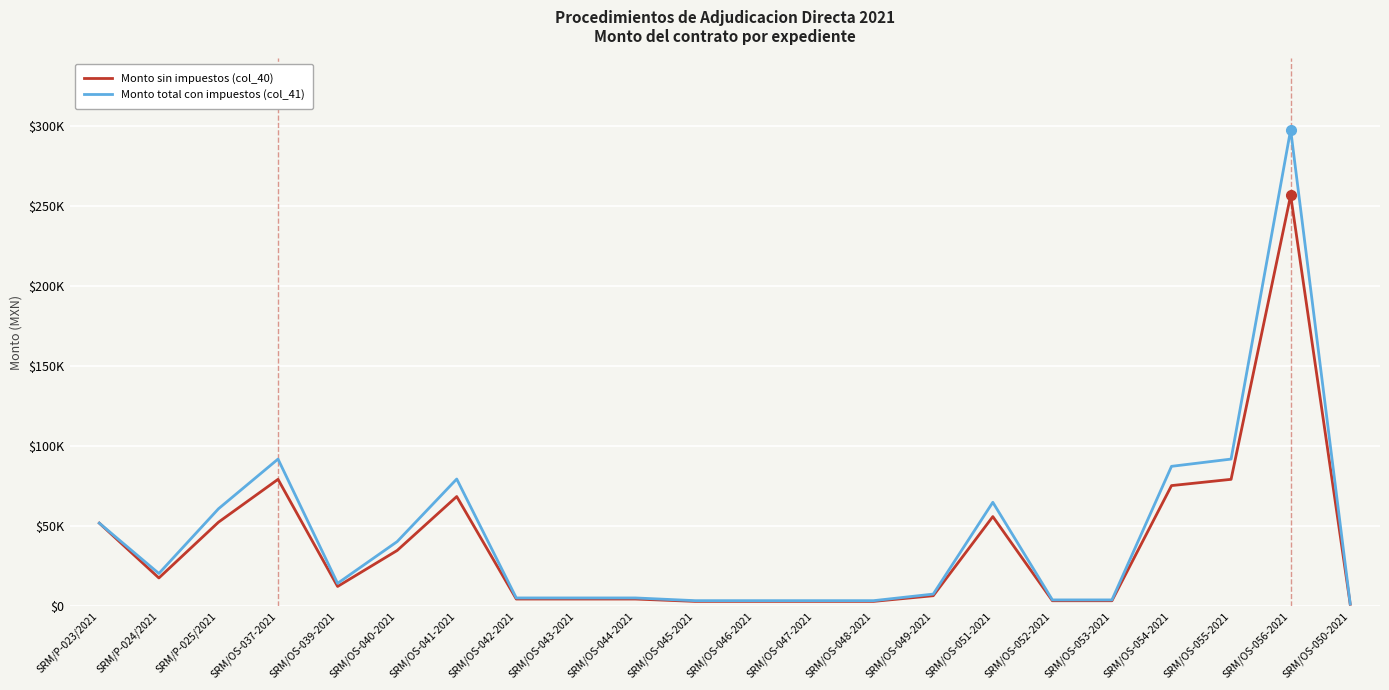

At which category is the sum across all series the highest?

SRM/OS-056-2021